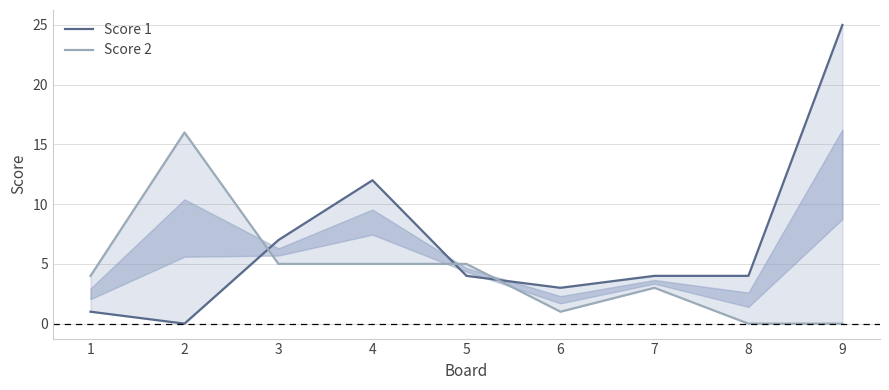

At 8, list the series in order from smallest to largest.

Score 2, Score 1